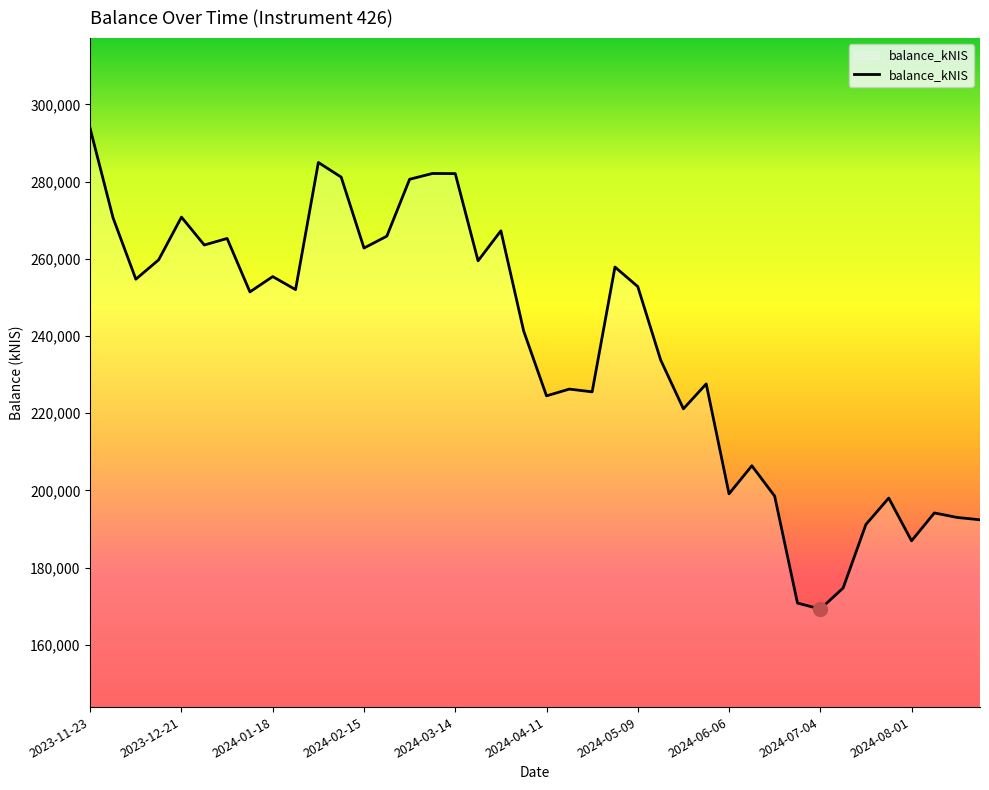

What is the difference between the maximum and minimum values?

124396.6